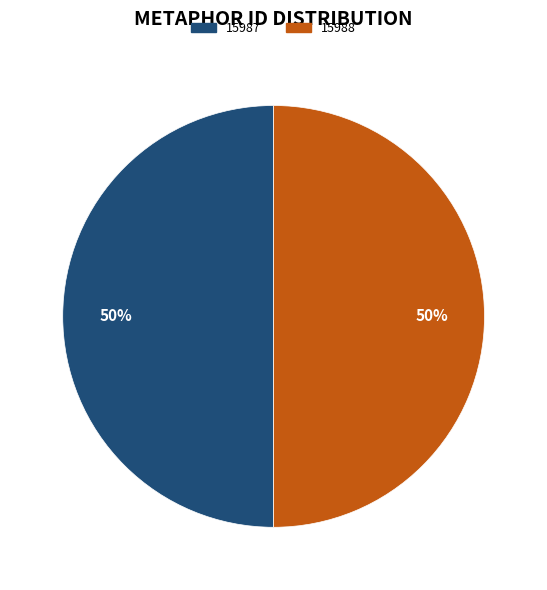

To the nearest percent, what portion does 15987 represent?

50%